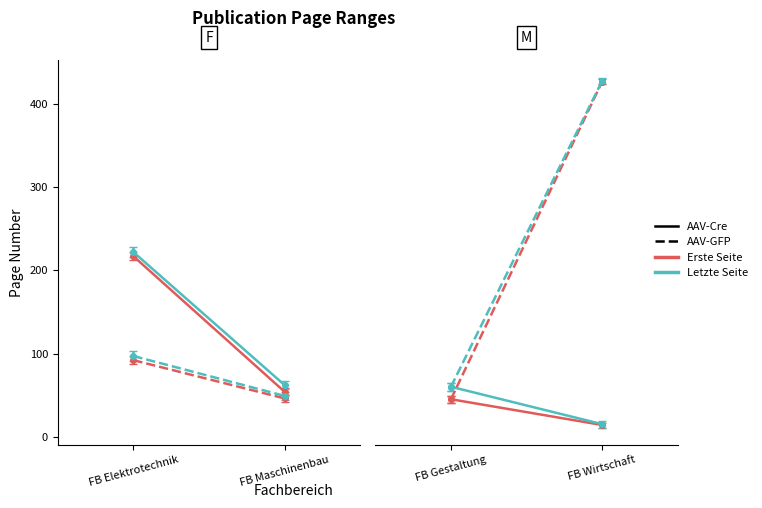

How many categories are shown in the chart?

4